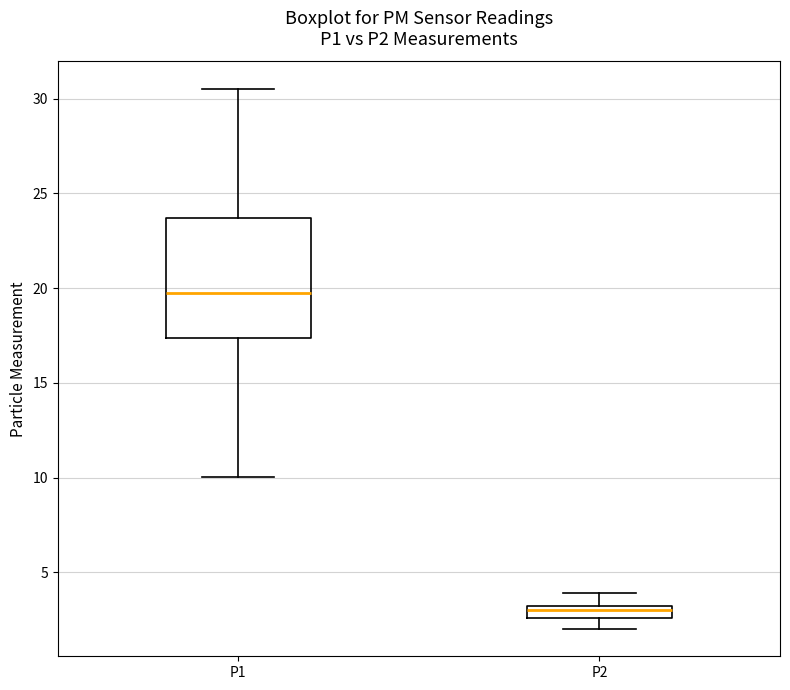

Which box's median line is the lowest?

P2